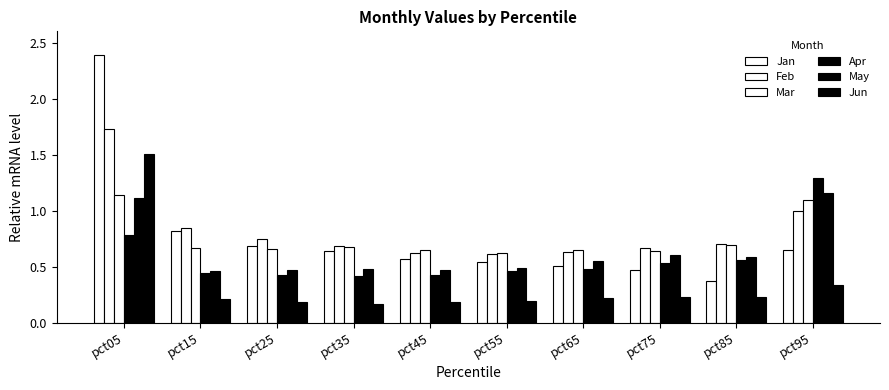

Rank the series by their maximum value, from highest to lowest.

Jan, Feb, Jun, Apr, May, Mar